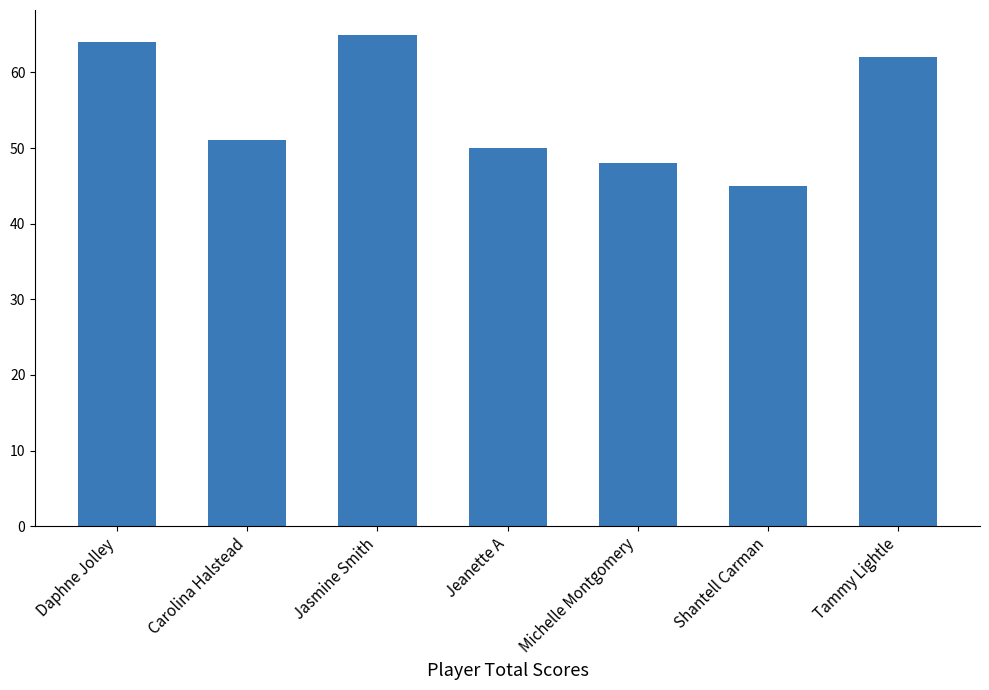

List the labels in order of value, smallest first.

Shantell Carman, Michelle Montgomery, Jeanette A, Carolina Halstead, Tammy Lightle, Daphne Jolley, Jasmine Smith